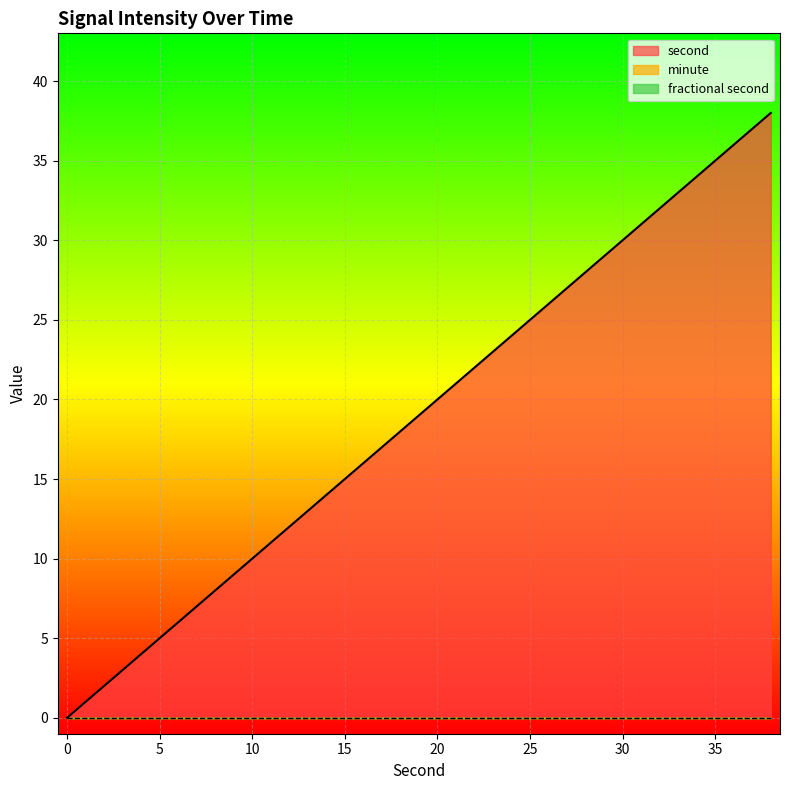

The fractional second series shows 0 at 22. True or false?

True